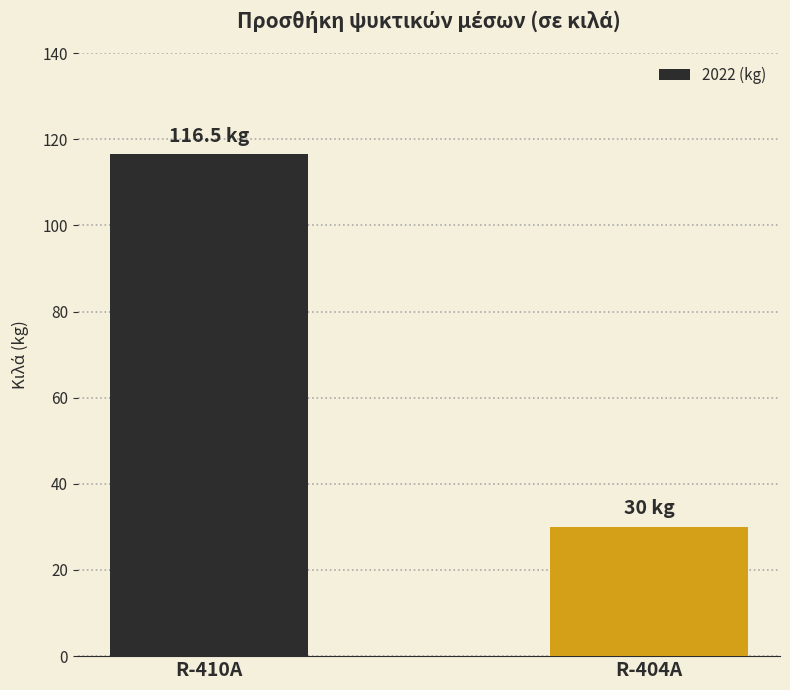

Which category has the lowest value across all series?

R-404A